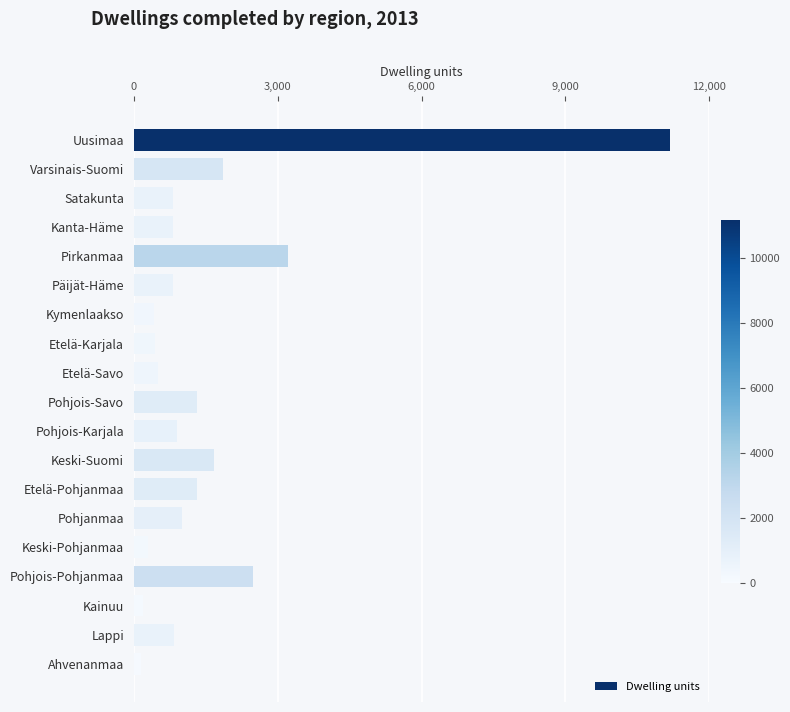

What is the value of the 18th bar from the top?

829